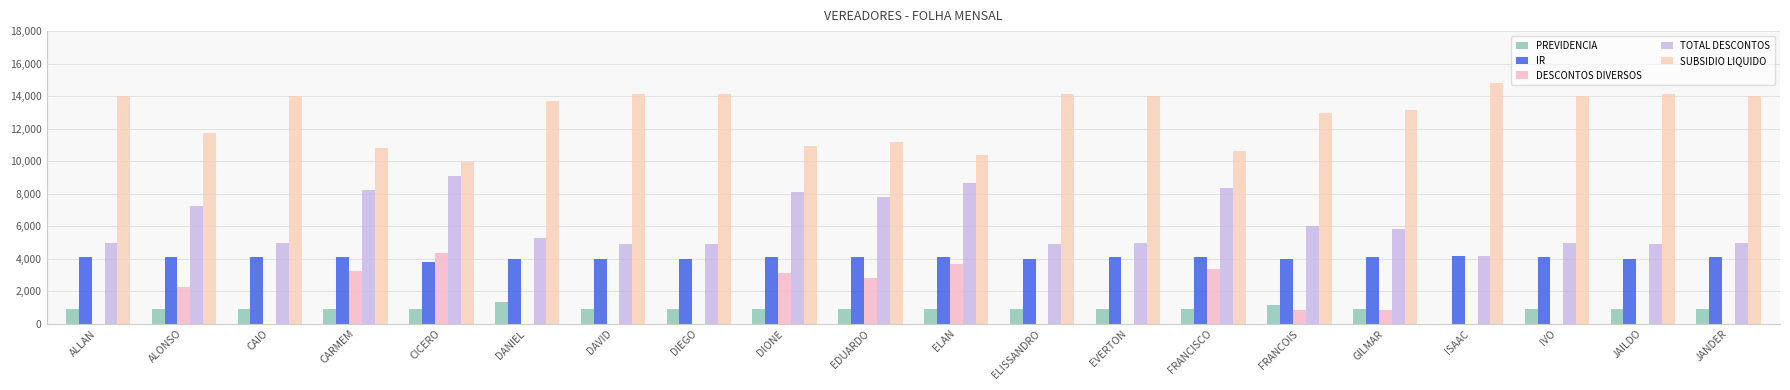

The value of IR at DIEGO is 1891.5. True or false?

False